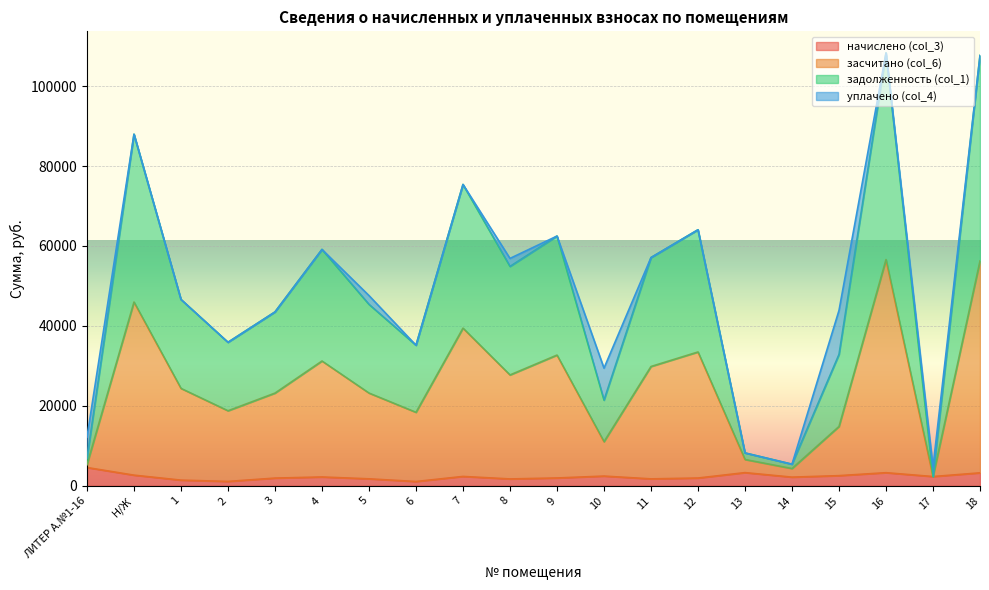

What is the smallest value displayed?

1060.2